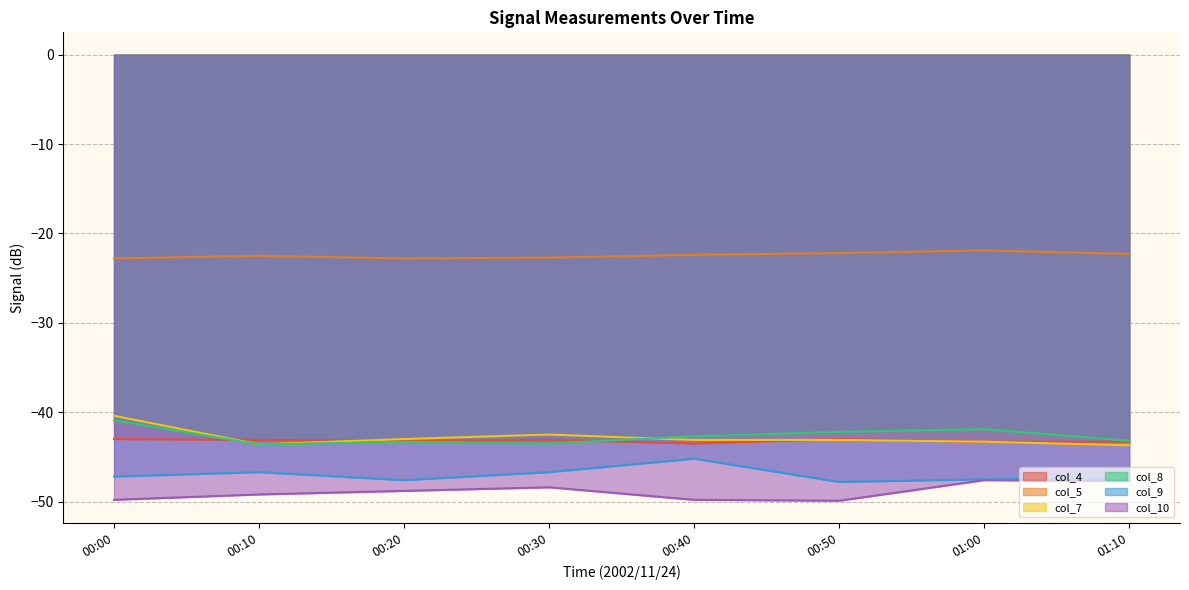

Where is col_9 nearest to the value -46?

00:10